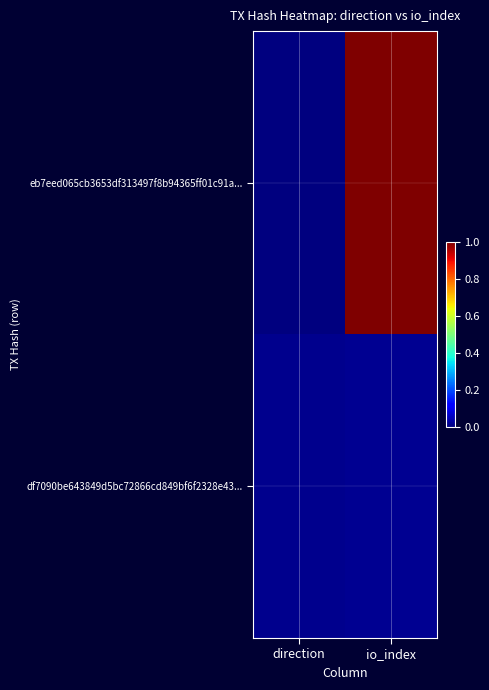

Which series changed the most between direction and io_index?

eb7eed065cb3653df313497f8b94365ff01c91a...